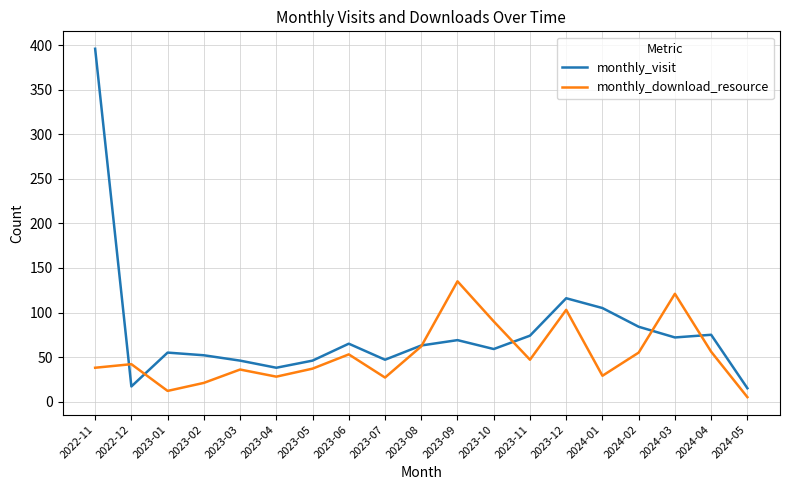

The monthly_download_resource series shows 21 at 2023-02. True or false?

True